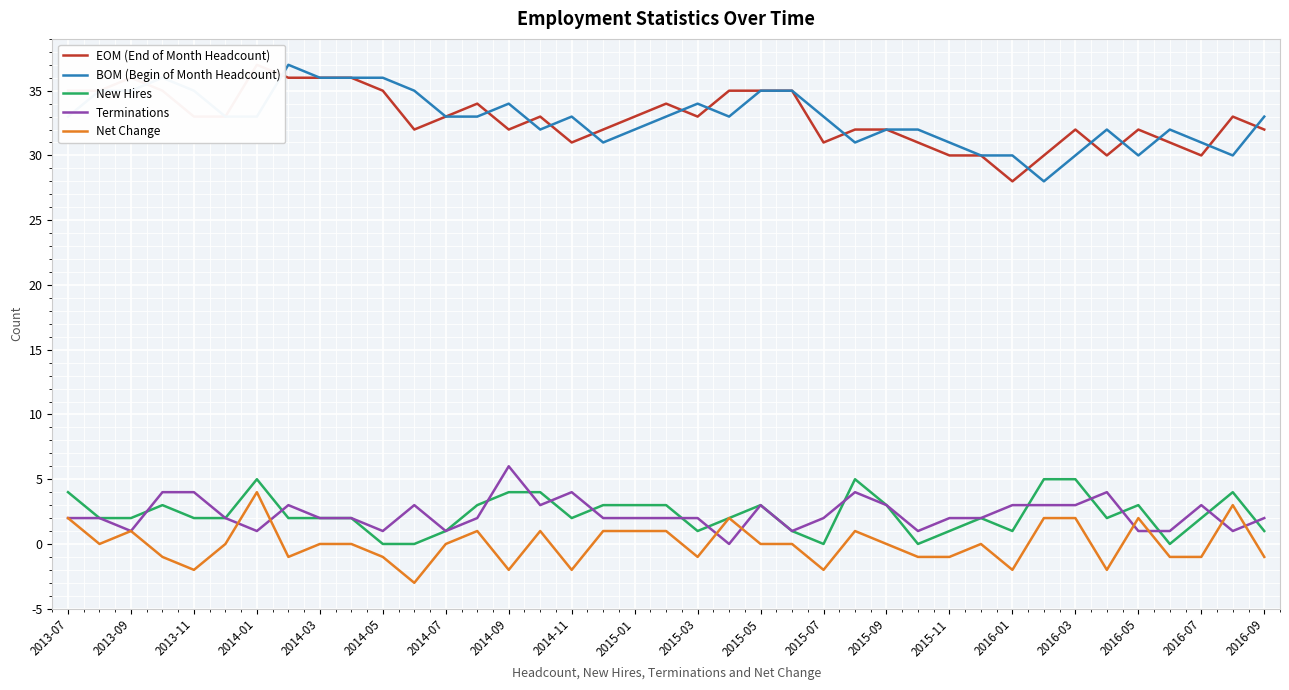

True or false: BOM (Begin of Month Headcount) has a value of 31 at 2016-07.

True